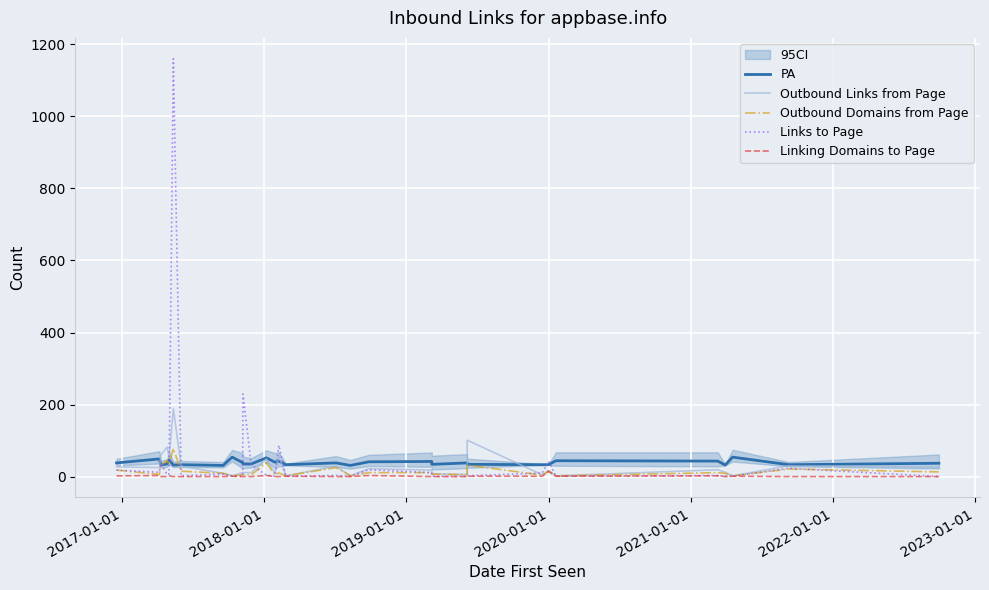

Is the value of Outbound Links from Page at 2019-01-01 greater than the value of Outbound Domains from Page at 2016-01-01?

Yes